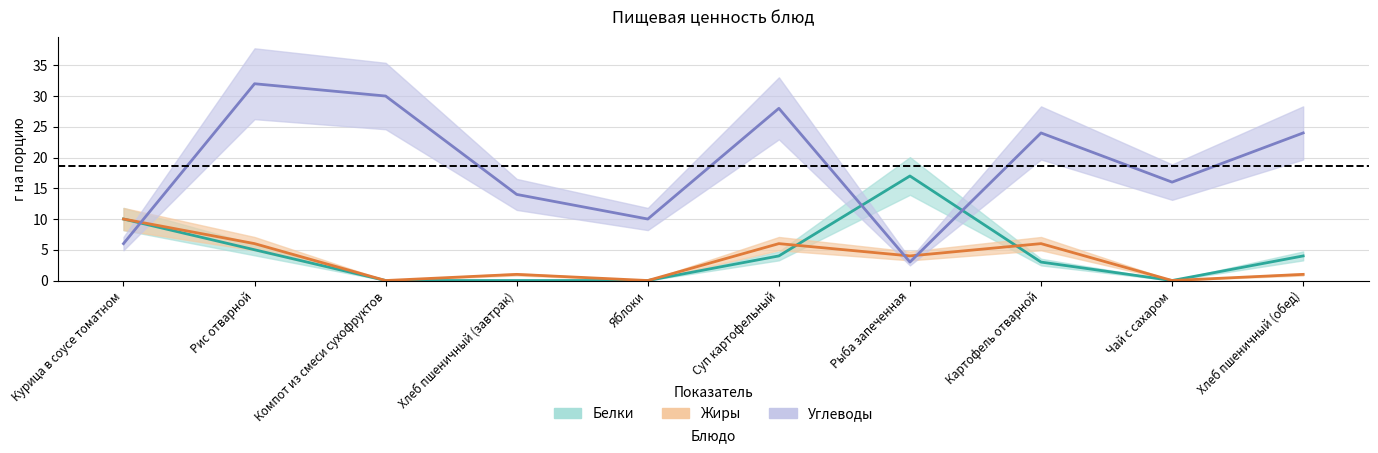

True or false: Углеводы has a value of 14 at Хлеб пшеничный (завтрак).

True